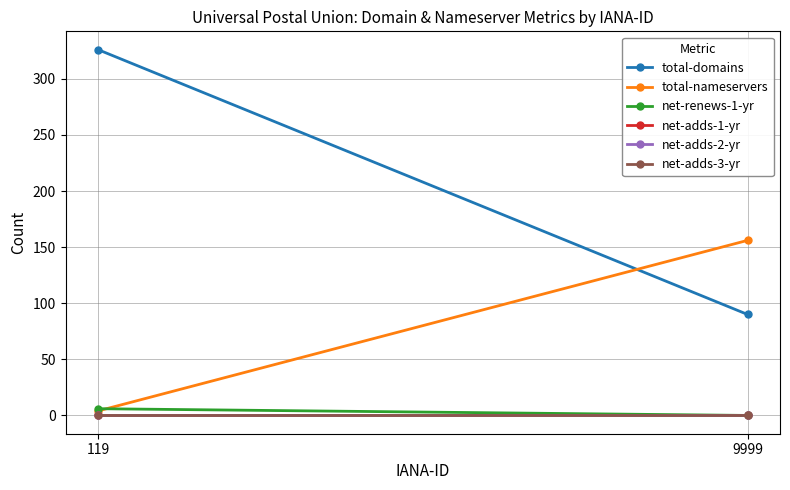

The value of total-domains at 119 is 326. True or false?

True